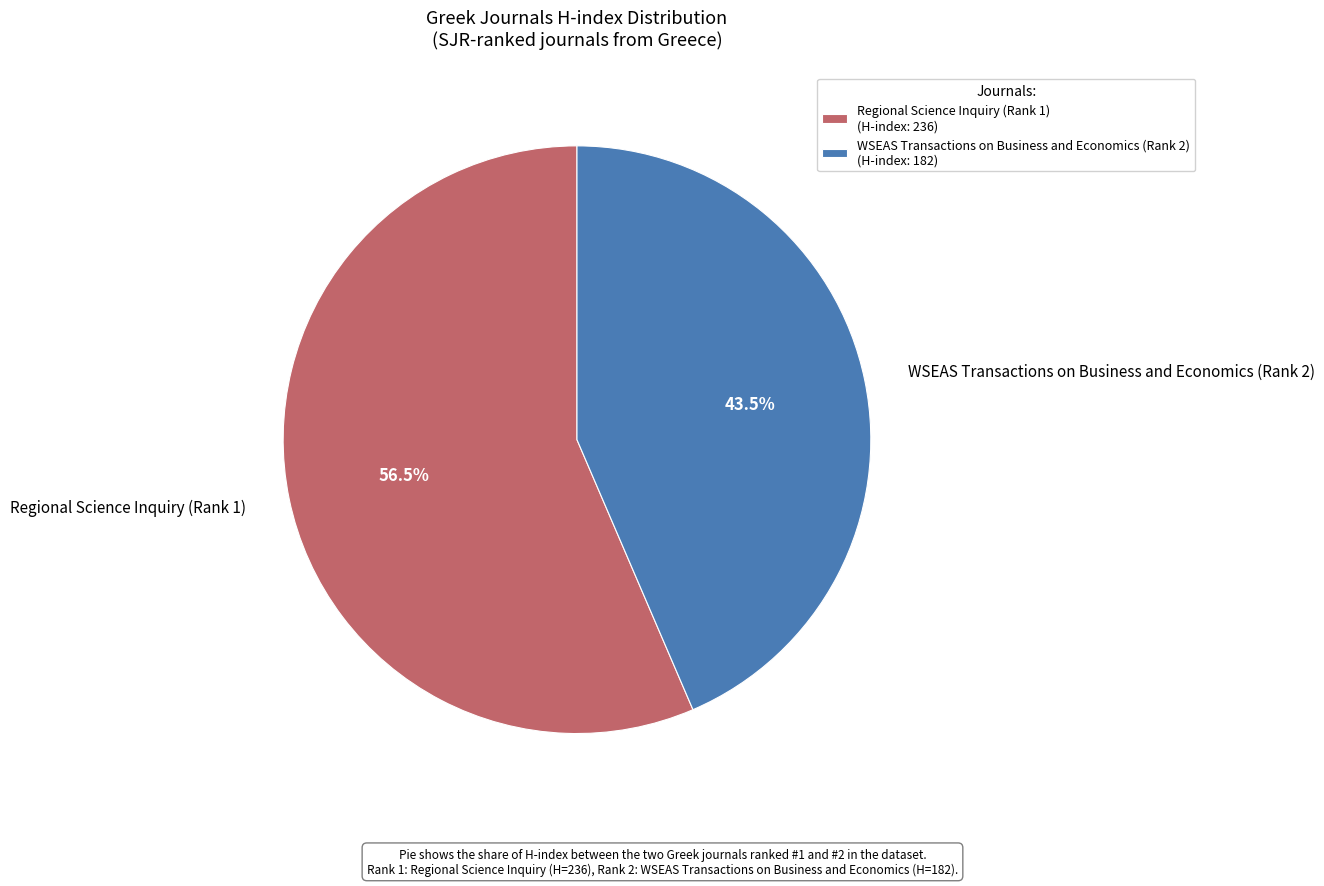

The Regional Science Inquiry (Rank 1) slice represents 62% of the pie. True or false?

False